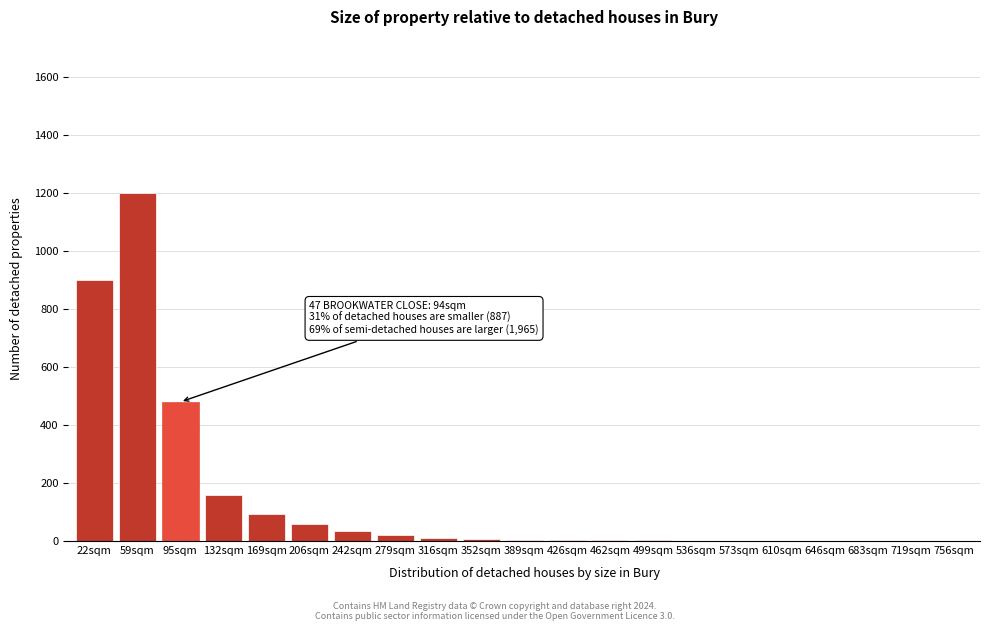

What is the sum of all values?

2985